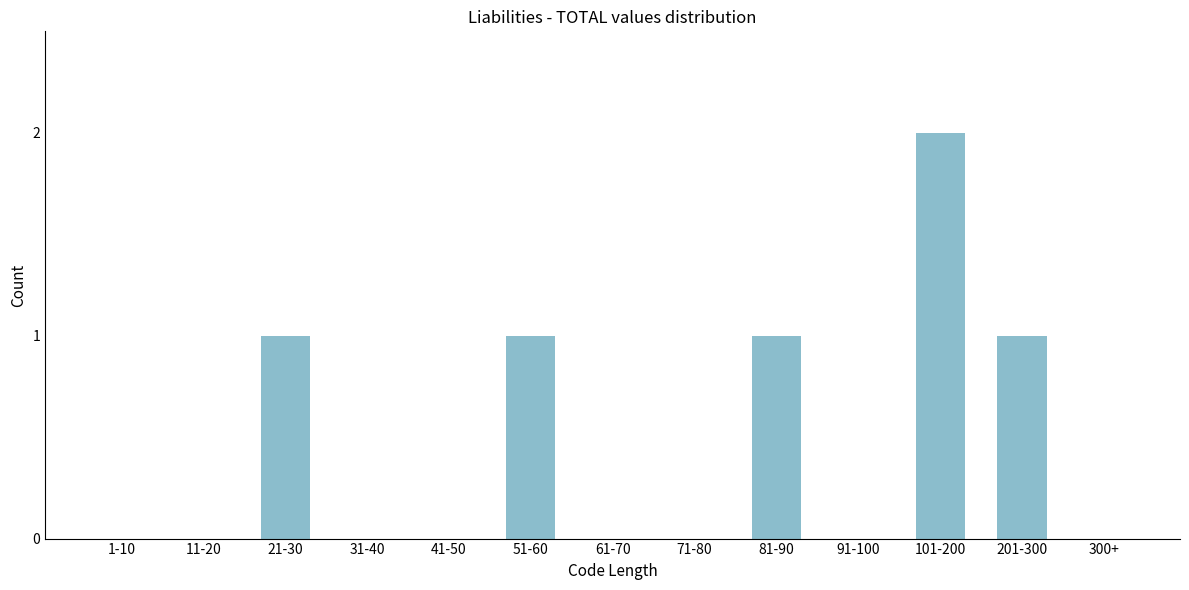

Reading left to right, list all the values displayed in this chart.

1-10=0	11-20=0	21-30=1	31-40=0	41-50=0	51-60=1	61-70=0	71-80=0	81-90=1	91-100=0	101-200=2	201-300=1	300+=0